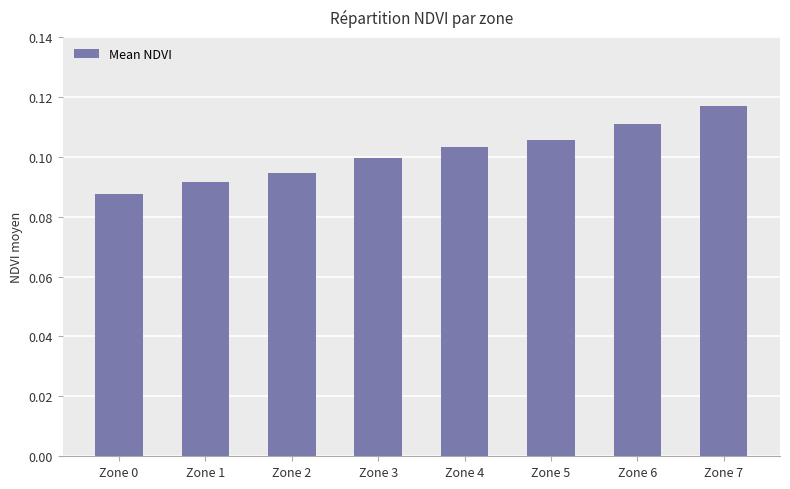

Which category has the lowest value across all series?

Zone 0